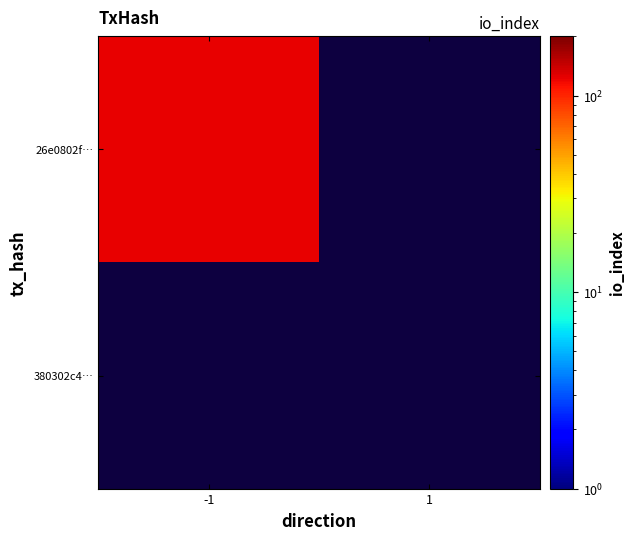

At which category does the chart reach its minimum across all series?

1